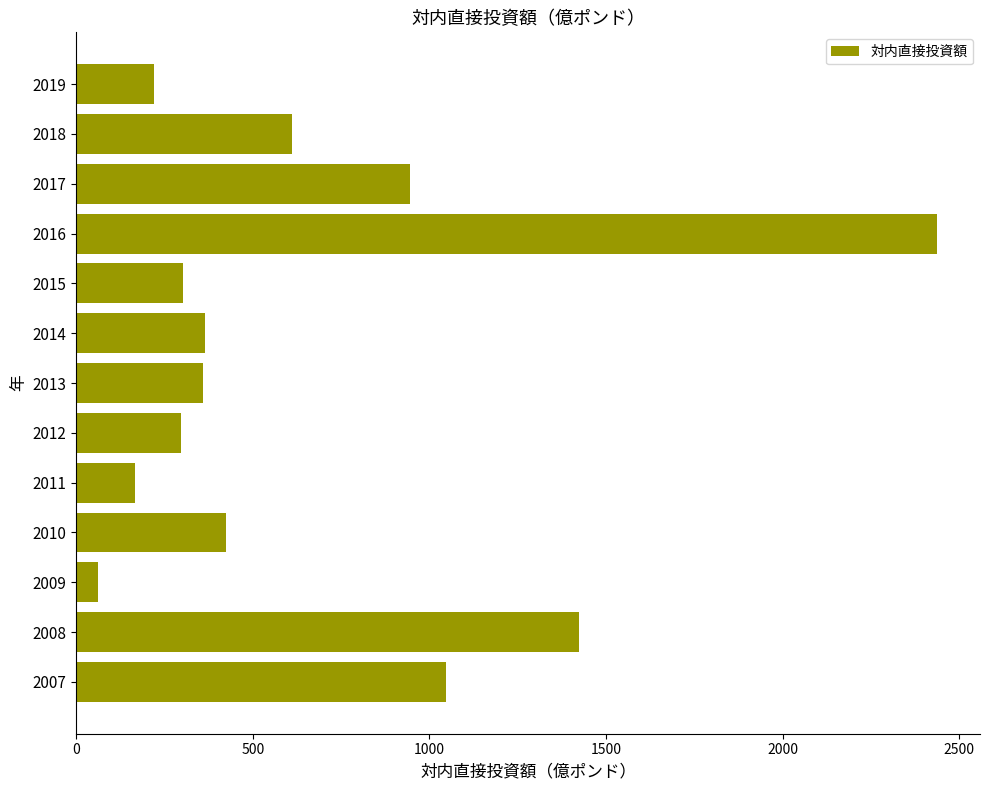

What is the change in value from 2007 to 2010?

-622.7